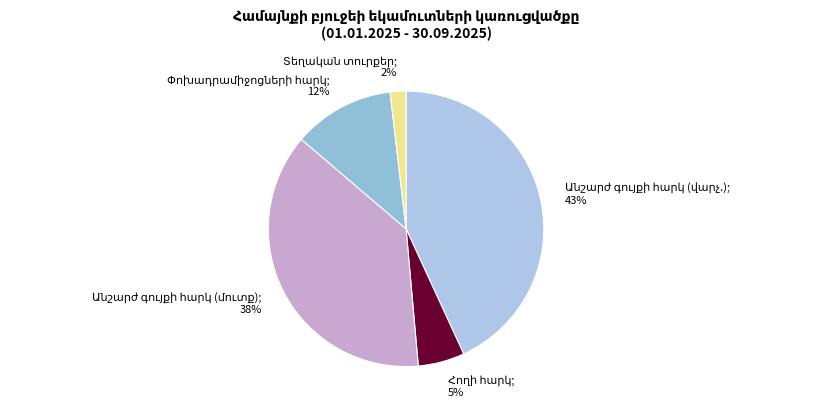

How many slices are in this pie chart?

5